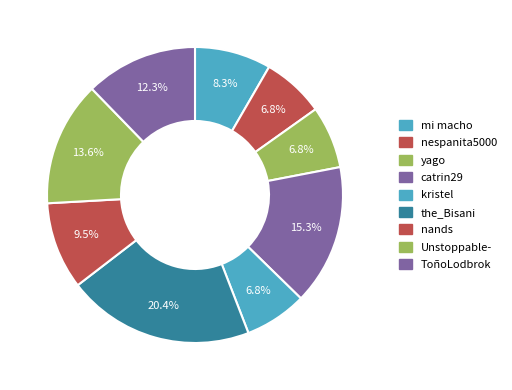

How many slices are in this pie chart?

9